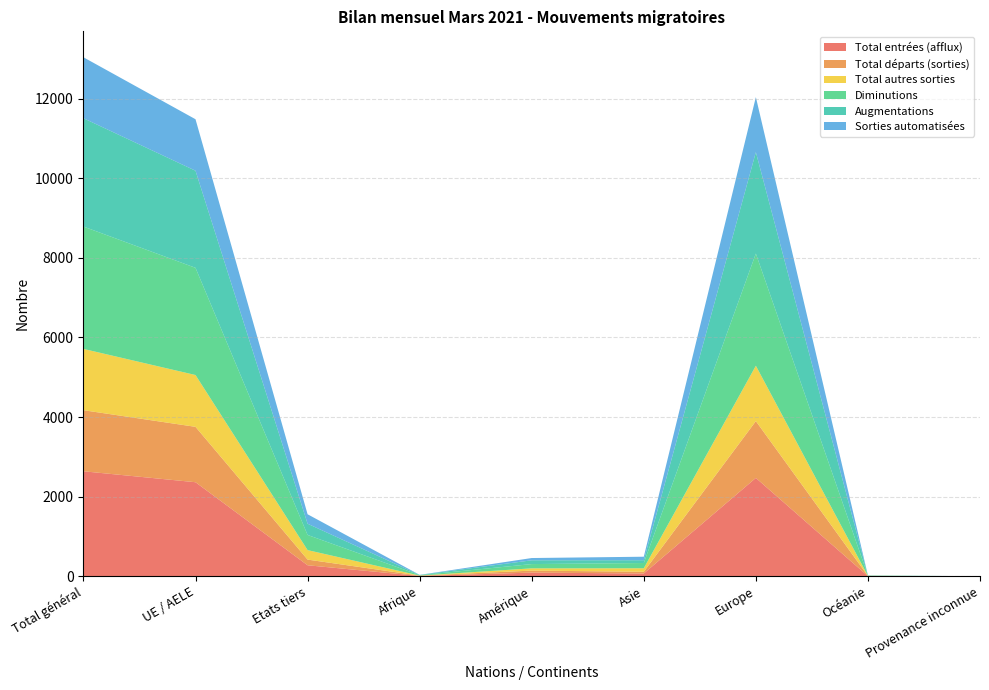

Reading right to left, list all the values displayed in this chart.

Total entrées (afflux): Provenance inconnue=0	Océanie=2	Europe=2470	Asie=68	Amérique=91	Afrique=6	Etats tiers=275	UE / AELE=2362	Total général=2637
Total départs (sorties): Provenance inconnue=0	Océanie=5	Europe=1428	Asie=44	Amérique=50	Afrique=8	Etats tiers=143	UE / AELE=1392	Total général=1535
Total autres sorties: Provenance inconnue=0	Océanie=2	Europe=1391	Asie=88	Amérique=57	Afrique=2	Etats tiers=238	UE / AELE=1302	Total général=1540
Diminutions: Provenance inconnue=0	Océanie=7	Europe=2819	Asie=132	Amérique=107	Afrique=10	Etats tiers=381	UE / AELE=2694	Total général=3075
Augmentations: Provenance inconnue=0	Océanie=2	Europe=2549	Asie=70	Amérique=95	Afrique=6	Etats tiers=282	UE / AELE=2440	Total général=2722
Sorties automatisées: Provenance inconnue=0	Océanie=2	Europe=1383	Asie=88	Amérique=57	Afrique=2	Etats tiers=238	UE / AELE=1294	Total général=1532